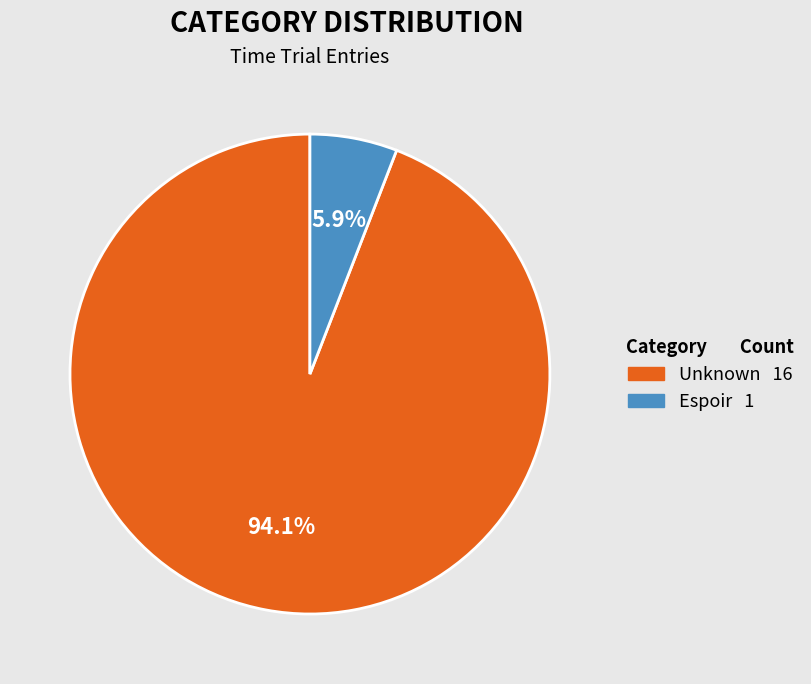

Which slice is the smallest?

Espoir